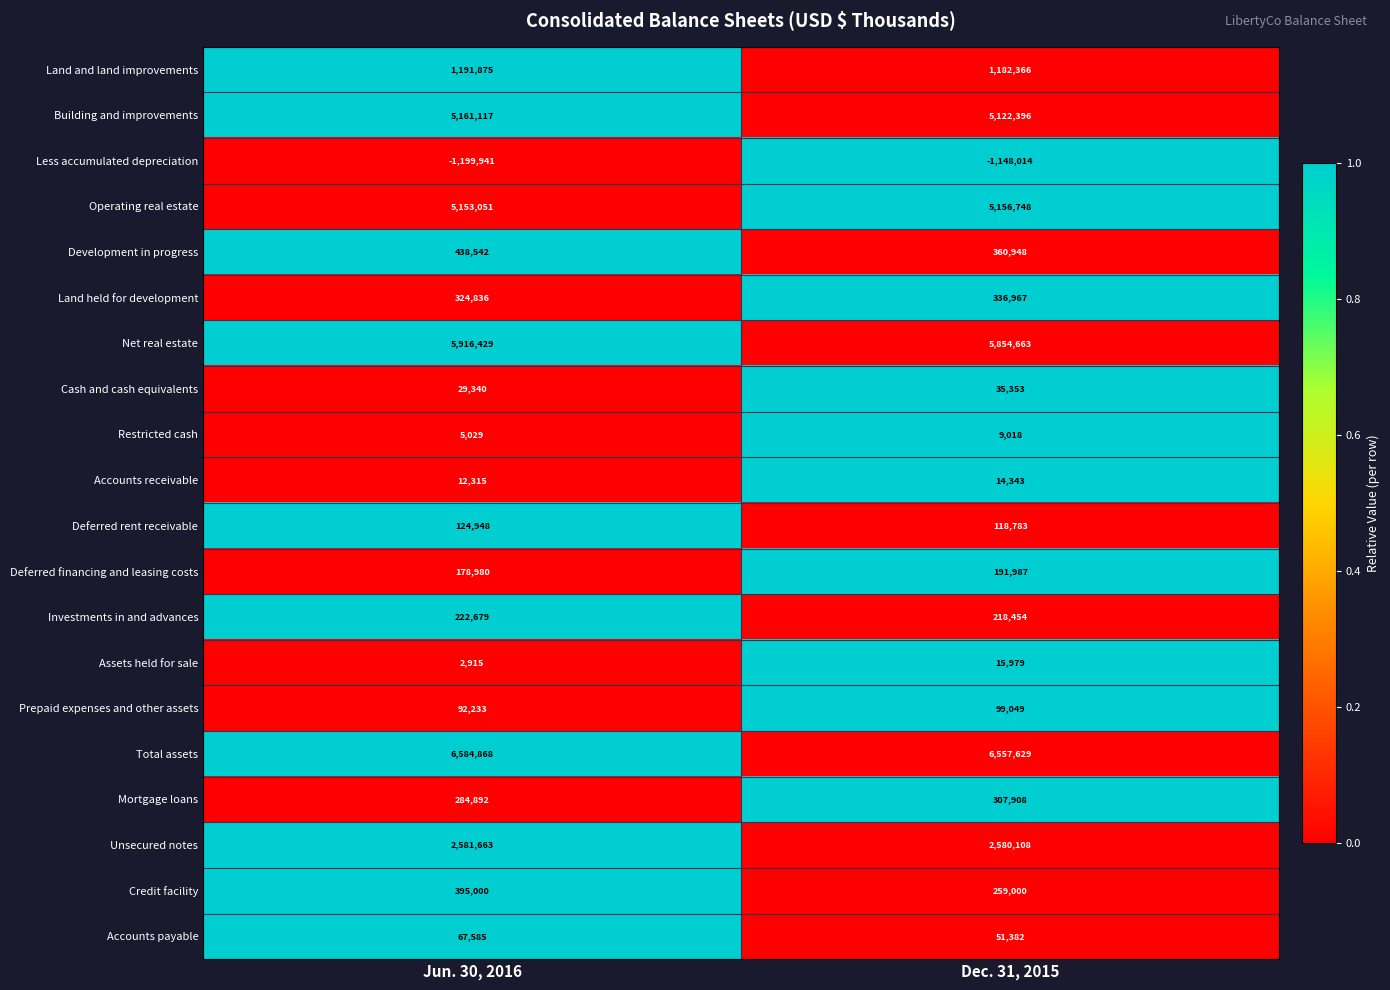

What is the difference between the Assets held for sale values at Jun. 30, 2016 and Dec. 31, 2015?

13064